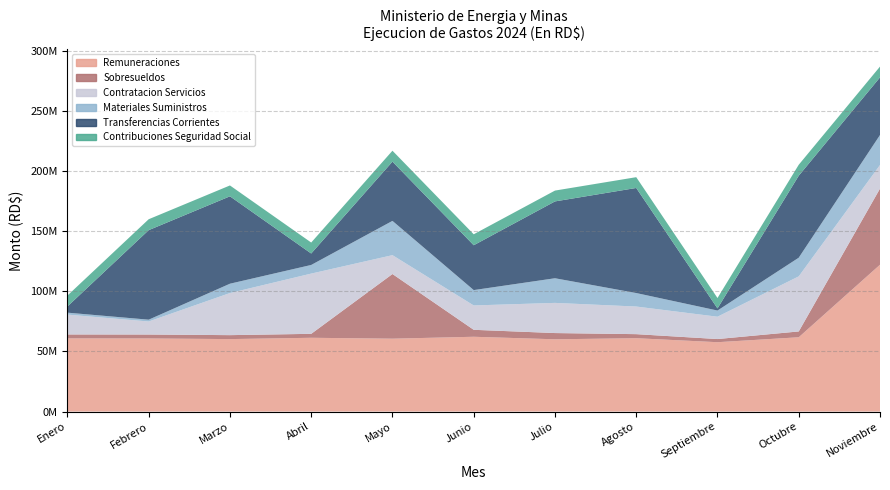

Reading left to right, extract all data points from this chart.

Remuneraciones: Enero=60811424.1	Febrero=60755749.9	Marzo=60232400.0	Abril=61322941.4	Mayo=60573500.0	Junio=62167931.0	Julio=60066833.3	Agosto=60967561.5	Septiembre=57645881.7	Octubre=61753837.2	Noviembre=122036342.4
Sobresueldos: Enero=3288200.0	Febrero=3287200.0	Marzo=3287200.0	Abril=3287200.0	Mayo=53756286.1	Junio=5788033.3	Julio=5189655.5	Agosto=3379200.0	Septiembre=2629366.7	Octubre=4843700.0	Noviembre=63275943.1
Contratacion Servicios: Enero=16492158.9	Febrero=10822035.3	Marzo=35001889.1	Abril=50066761.3	Mayo=15673340.2	Junio=20244998.2	Julio=25071061.1	Agosto=22950054.4	Septiembre=18559511.3	Octubre=45779012.6	Noviembre=19626929.5
Materiales Suministros: Enero=1617521.9	Febrero=1508106.4	Marzo=7742668.7	Abril=7177680.0	Mayo=28481002.6	Junio=12761619.5	Julio=20477569.5	Agosto=11214958.6	Septiembre=5130852.9	Octubre=15511333.3	Noviembre=24919007.3
Transferencias Corrientes: Enero=5146880.6	Febrero=74414940.5	Marzo=72642077.2	Abril=9521293.8	Mayo=49249568.1	Junio=37272495.2	Julio=63864250.6	Agosto=87336732.7	Septiembre=1764398.8	Octubre=68129944.4	Noviembre=47898535.3
Contribuciones Seguridad Social: Enero=9052552.2	Febrero=9069411.7	Marzo=9030163.2	Abril=9119092.1	Mayo=9081526.3	Junio=9115313.6	Julio=9006067.4	Agosto=8966247.9	Septiembre=8649723.5	Octubre=9121905.5	Noviembre=8986622.1